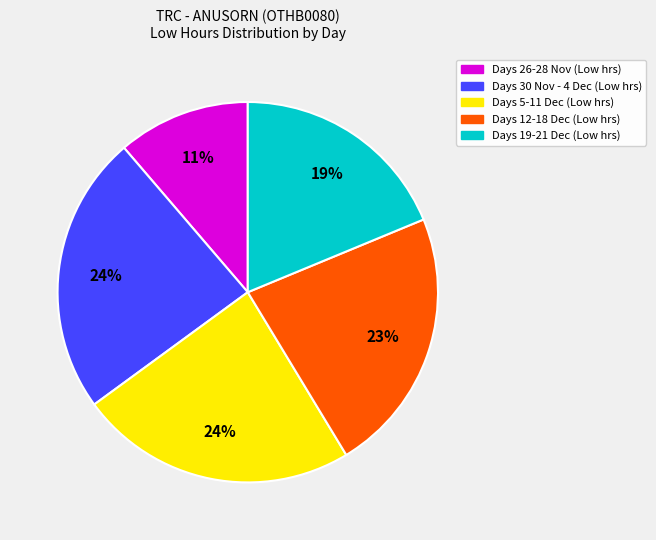

Does any single category account for the majority?

No